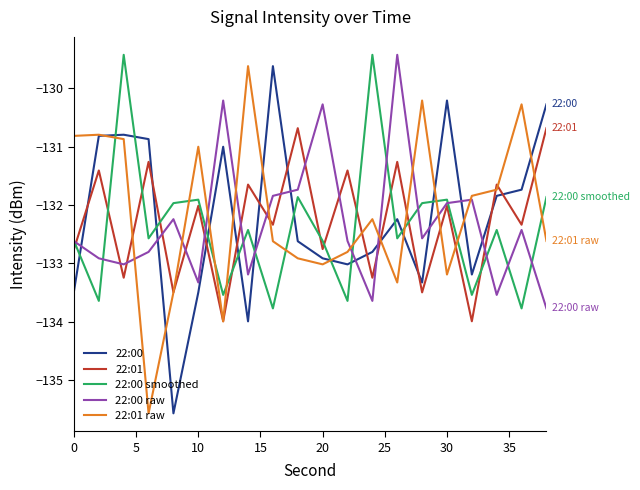

True or false: 22:01 has more than 1 points higher than both neighbors.

True